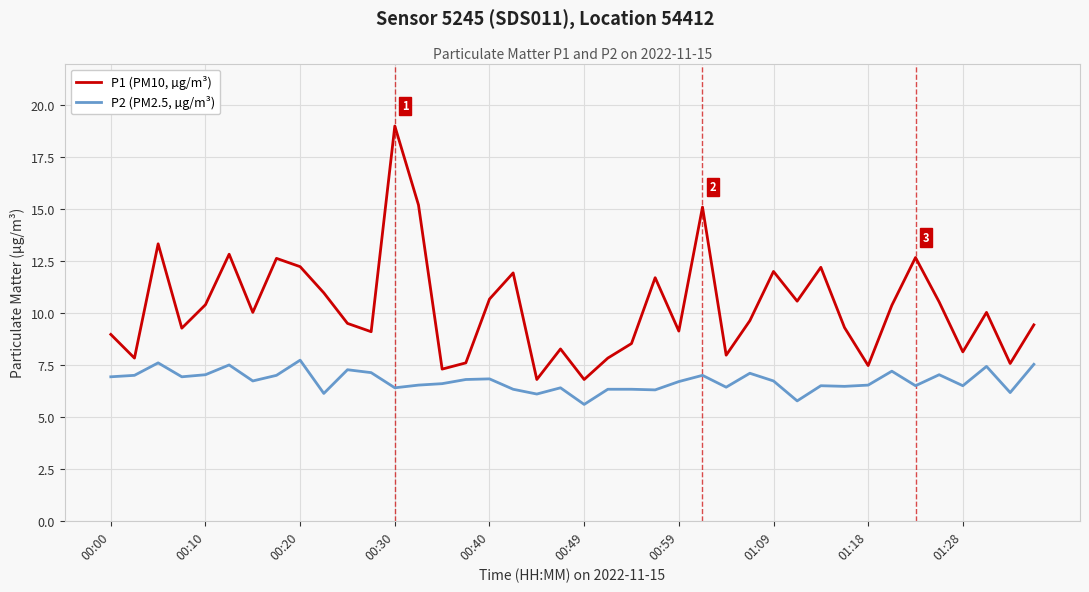

What is the difference between the maximum and minimum values in the P2 (PM2.5, µg/m³) series?

2.1